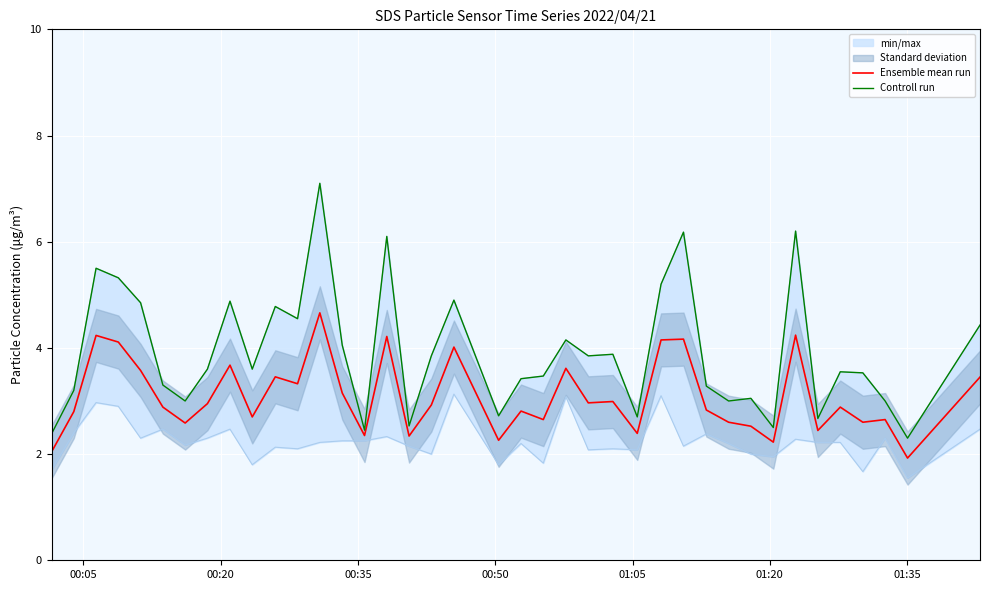

What is the maximum value for Ensemble mean run?

4.7